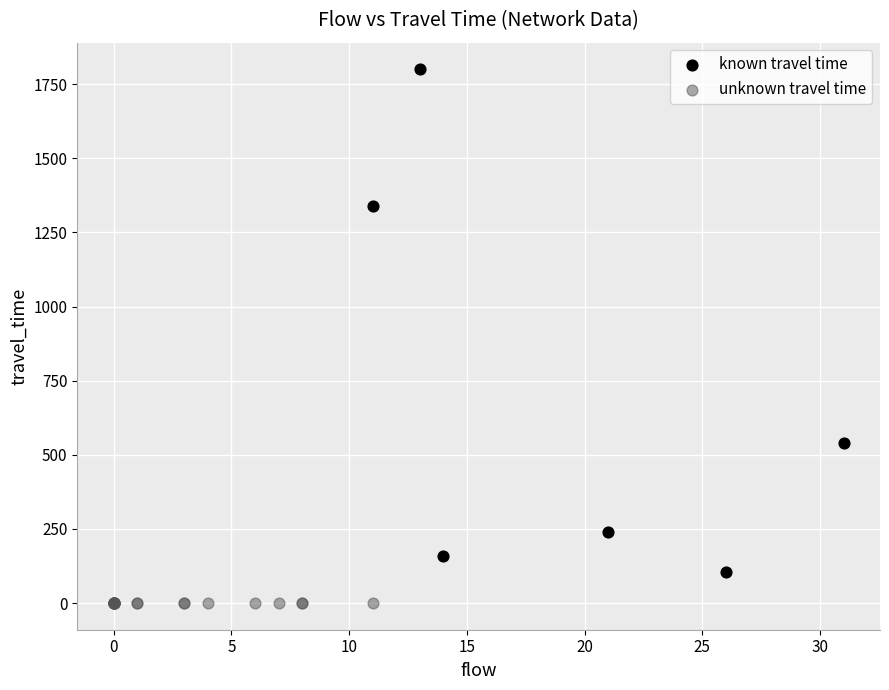

Which series reaches the minimum Y coordinate?

unknown travel time